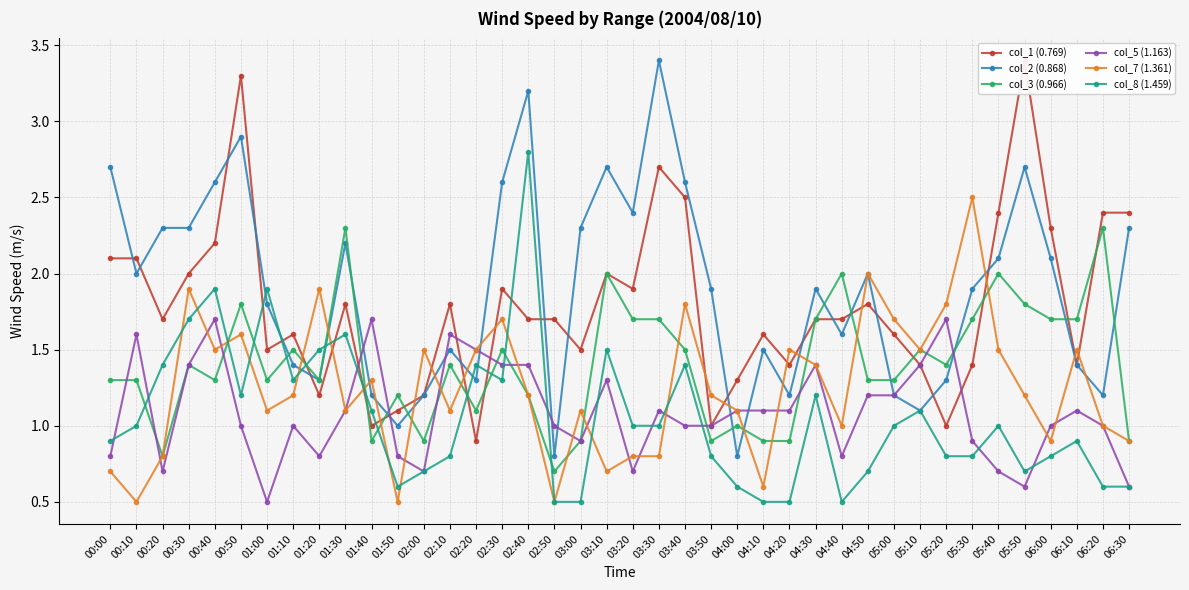

Where do col_8 (1.459) and col_2 (0.868) first cross each other?

00:50 and 01:00